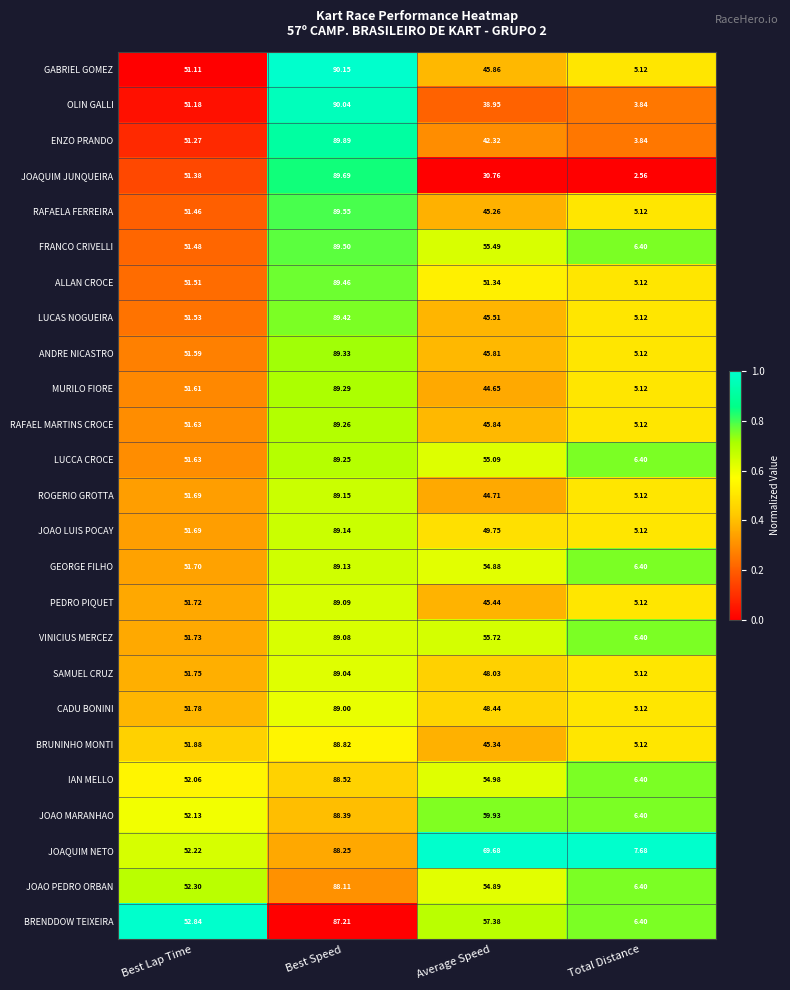

Which series has the widest spread of values?

JOAQUIM JUNQUEIRA